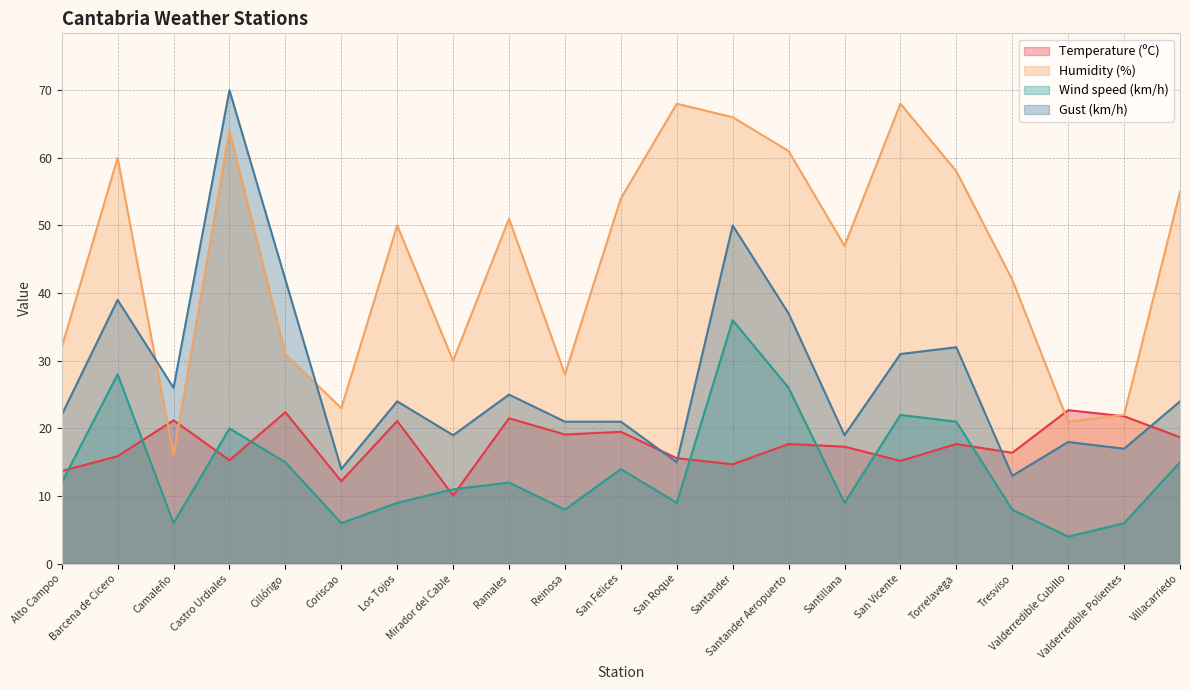

Which series ends up on top after the final intersection of Temperature (ºC) and Wind speed (km/h)?

Temperature (ºC)